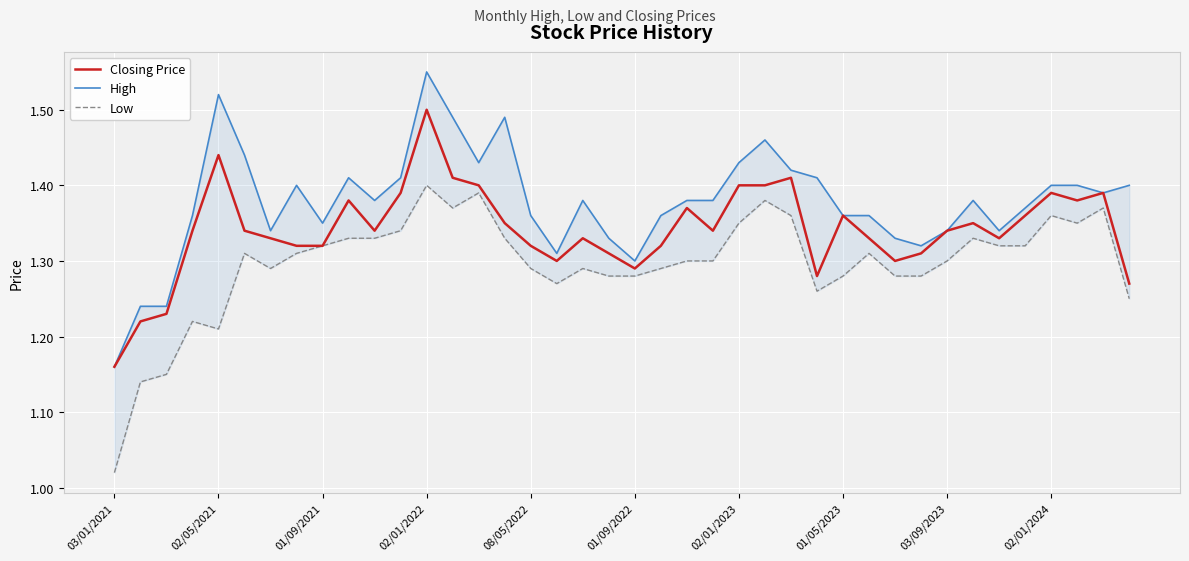

What is the sum of all Closing Price values?

53.6